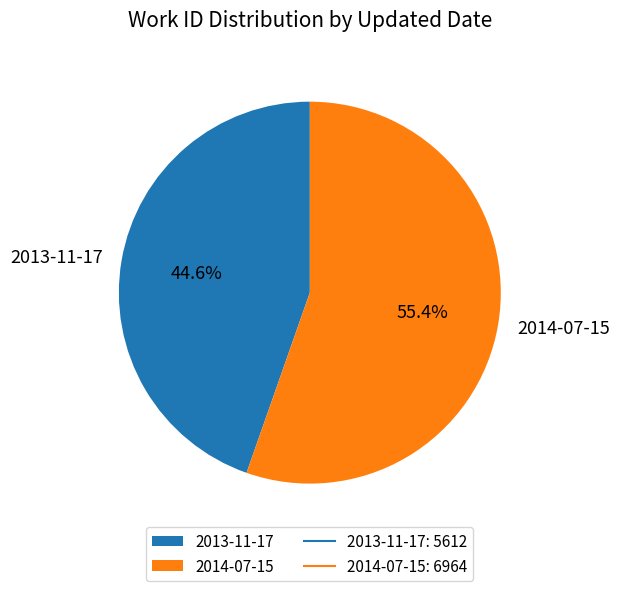

Which slice is the smallest?

2013-11-17